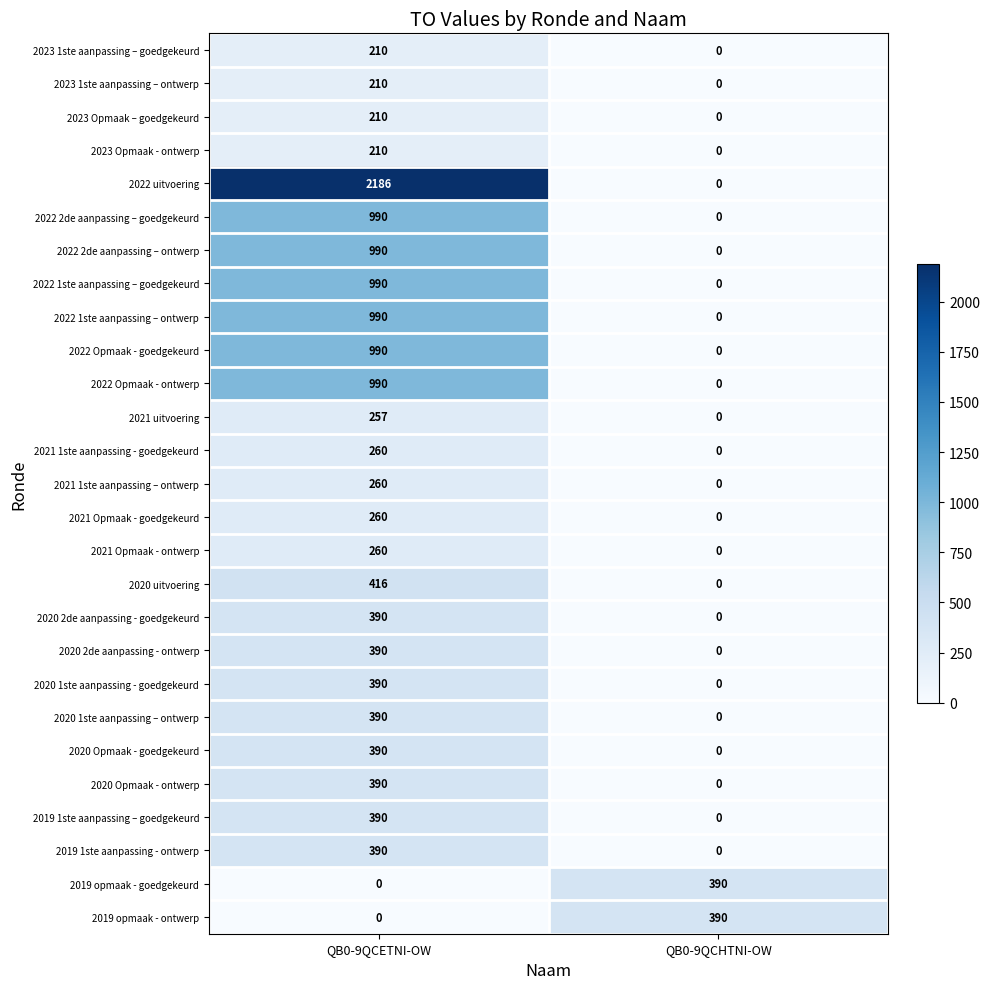

What is the approximate value of 2021 1ste aanpassing - goedgekeurd at QB0-9QCETNI-OW, to the nearest 5?

260